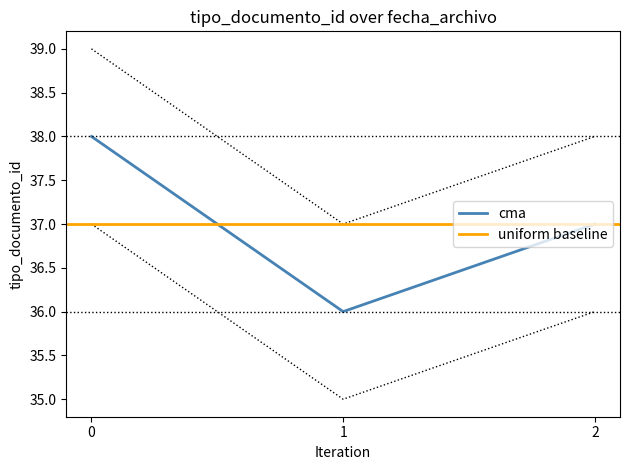

List the labels in order of cma value, smallest first.

1, 2, 0